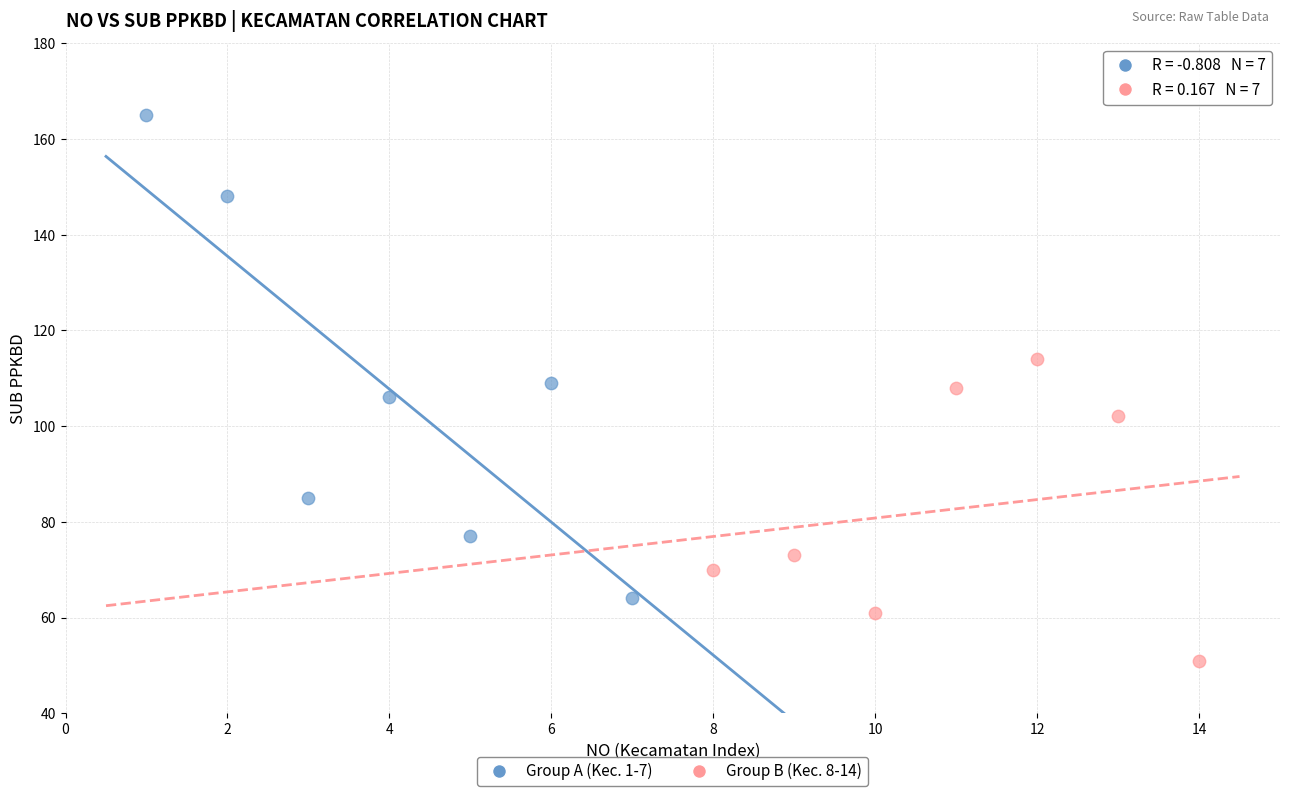

Which series has the widest spread of Y values?

Group A (Kec. 1-7)